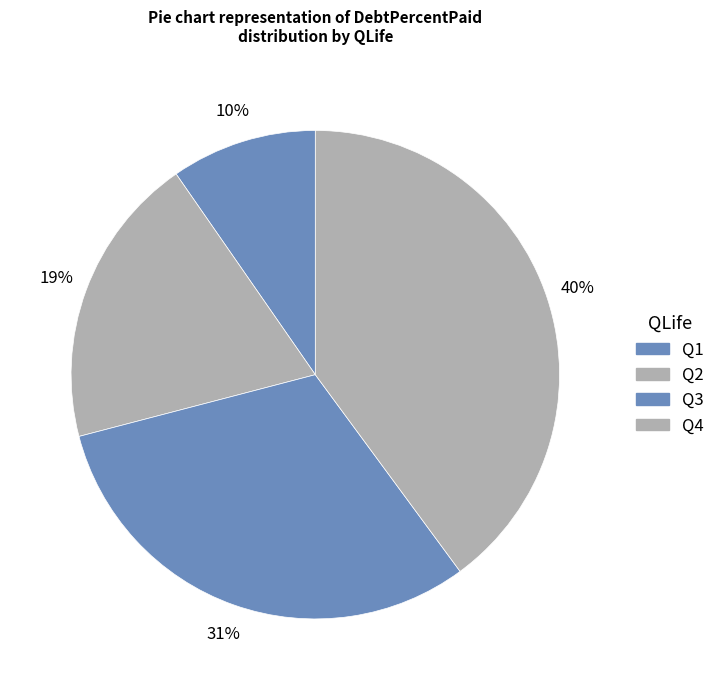

To the nearest percent, what portion does Q4 represent?

40%